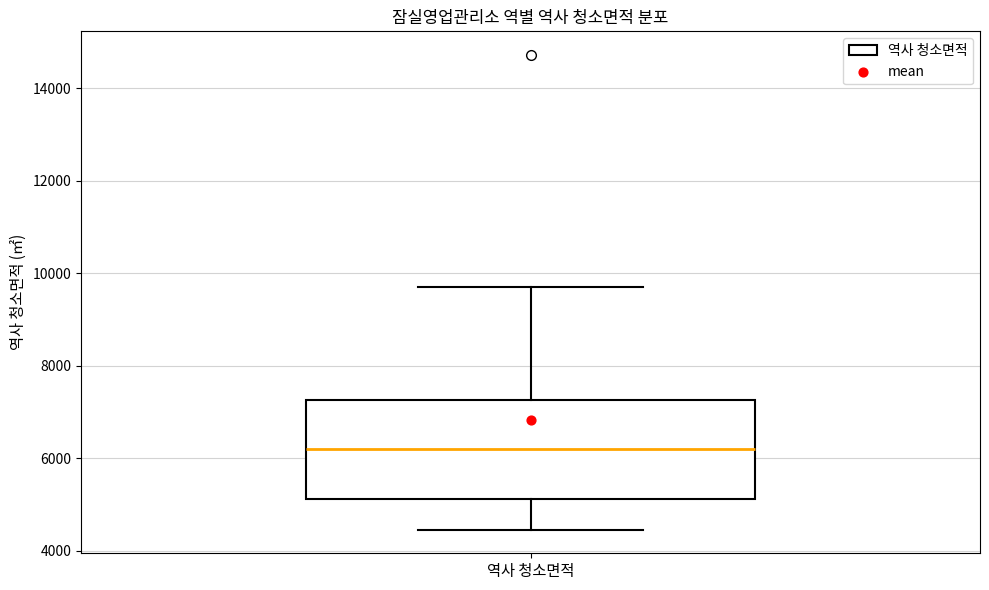

Read this box plot against the y-axis: the position of the median line, the range covered by the box, and the ends of both whiskers. The values are not printed on the chart, so give them approximately, as read against the axis.

median 6200, box 5200 to 7200, whiskers 4400 to 9600